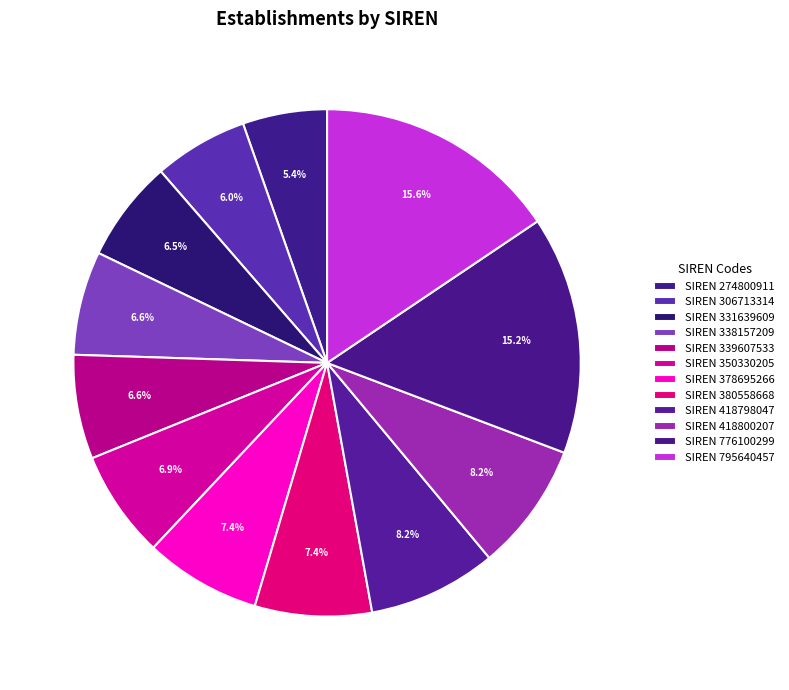

Count the number of slices in the pie.

12